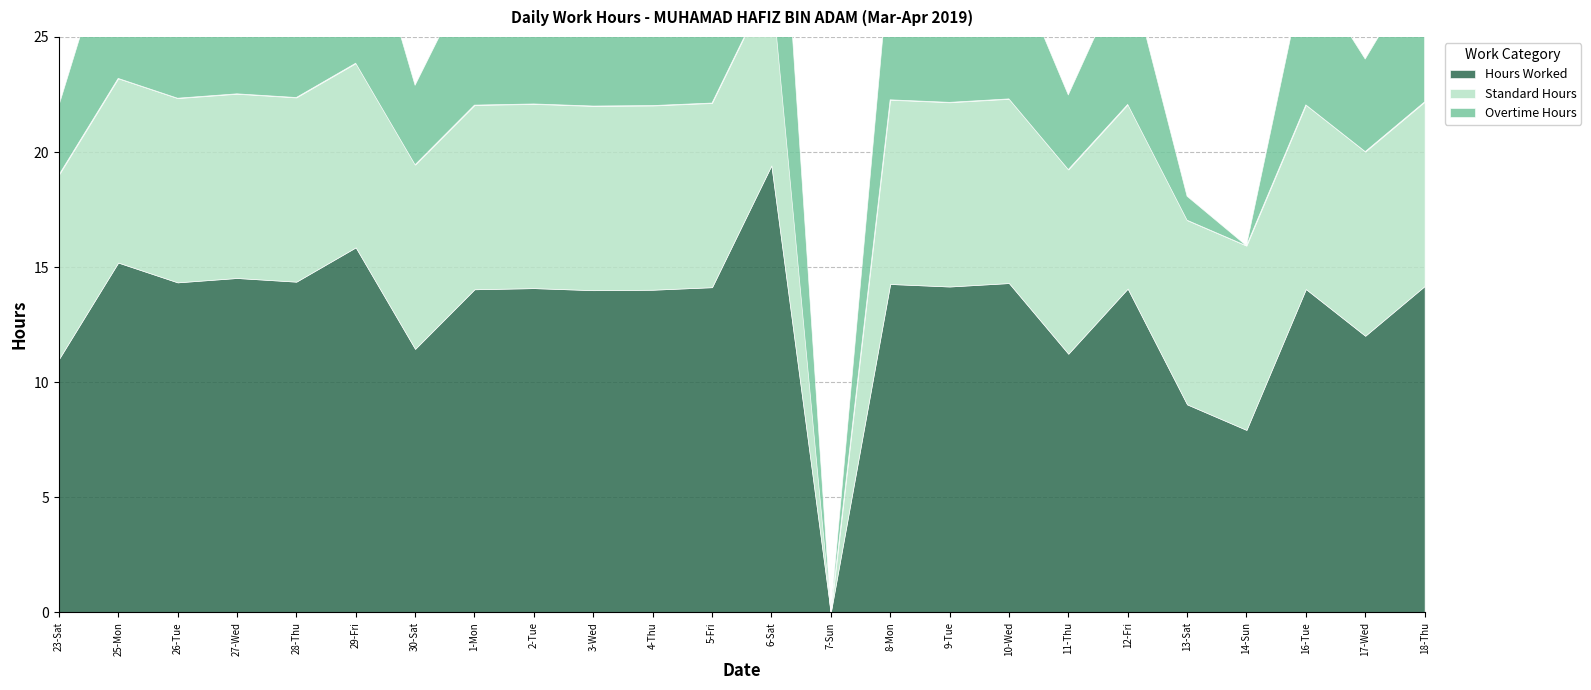

How many interior local peaks does the Hours Worked series have?

9